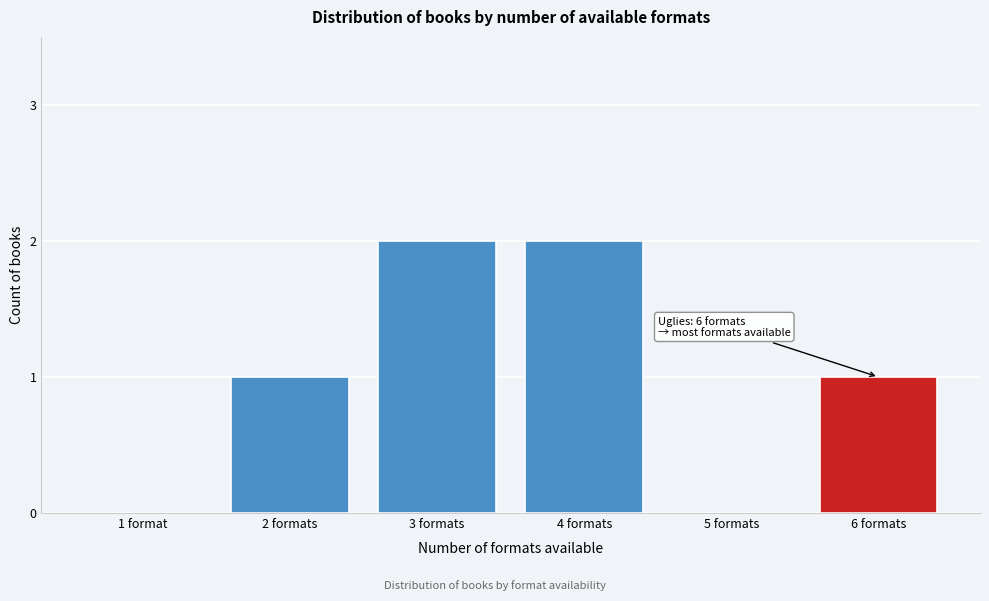

Reading left to right, what are all the values shown in this chart?

1 format=0	2 formats=1	3 formats=2	4 formats=2	5 formats=0	6 formats=1